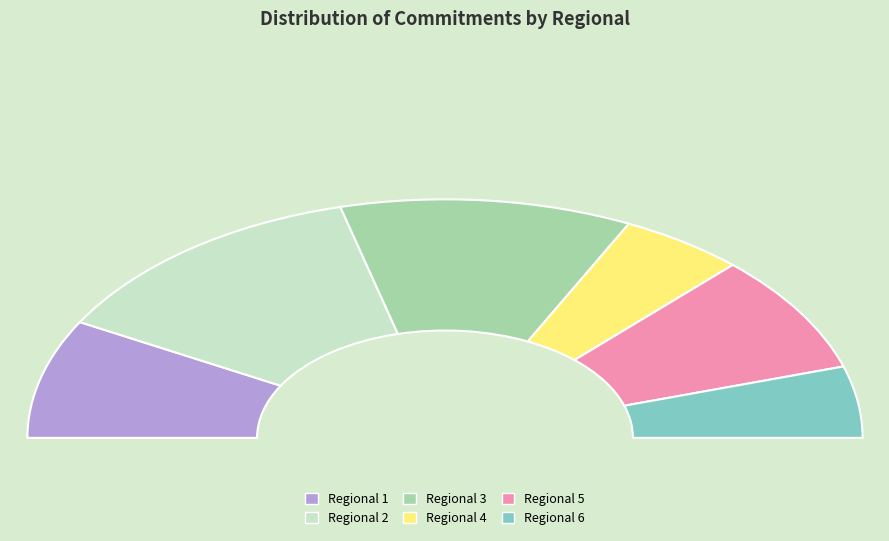

True or false: Regional 4 accounts for 10% of the total.

True